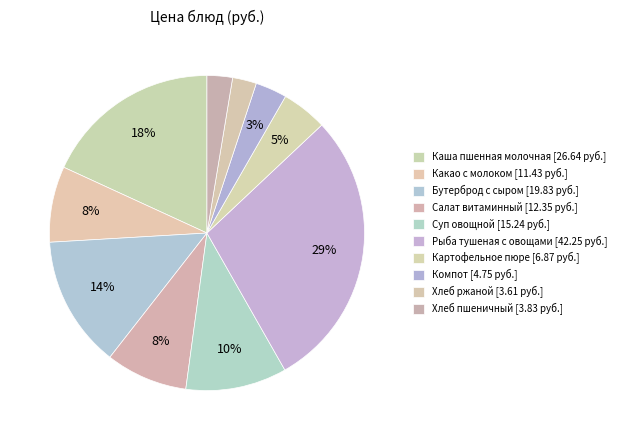

How many slices are in this pie chart?

10